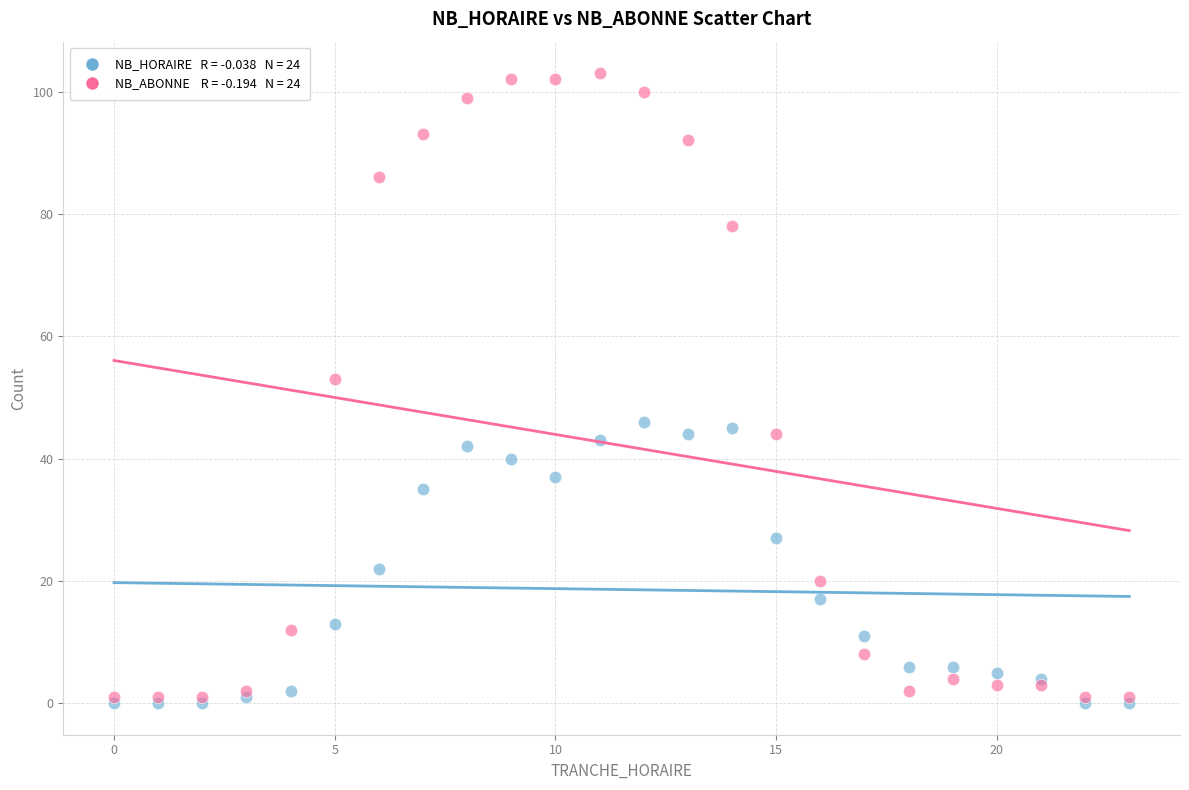

Across all series, what Y value is closest to 51?

53